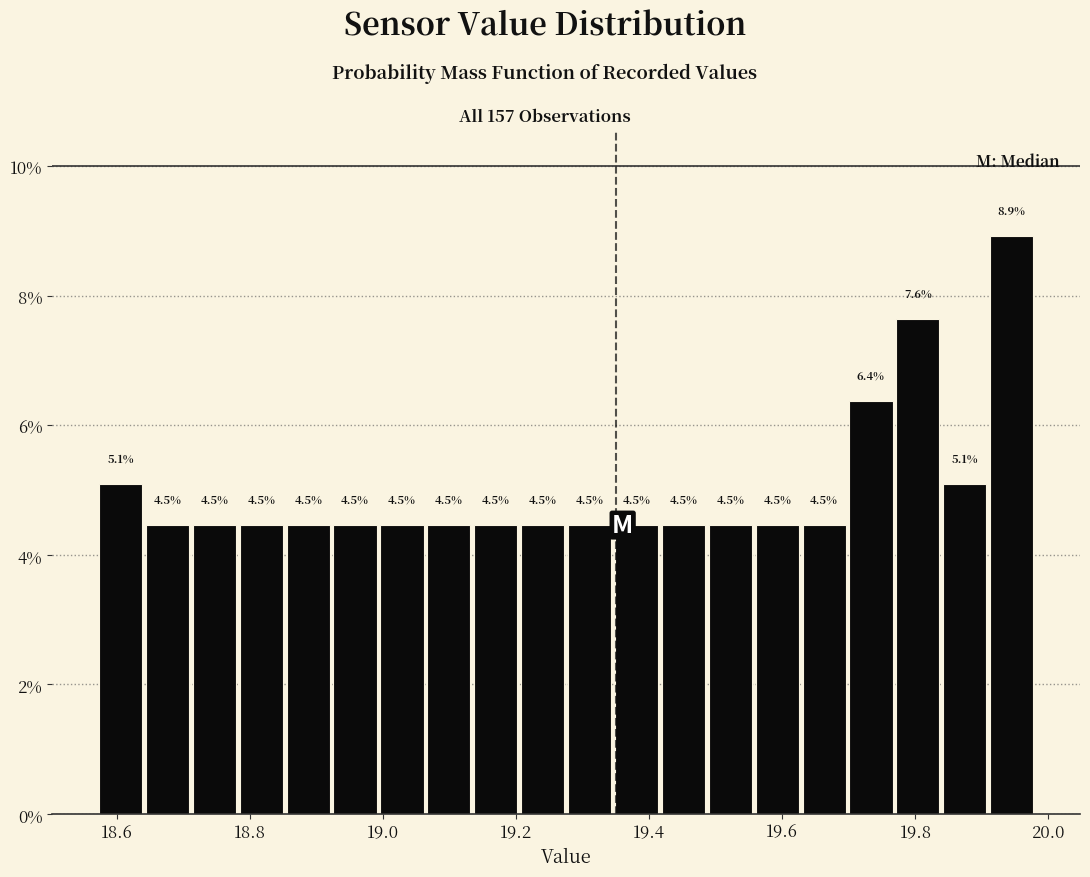

Read against the x-axis, roughly where is the centre of the tallest bar?

19.94